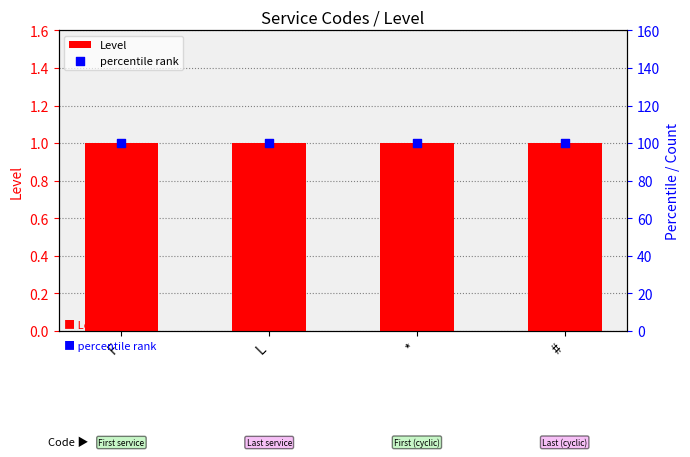

Which series reaches the minimum Y coordinate?

Level